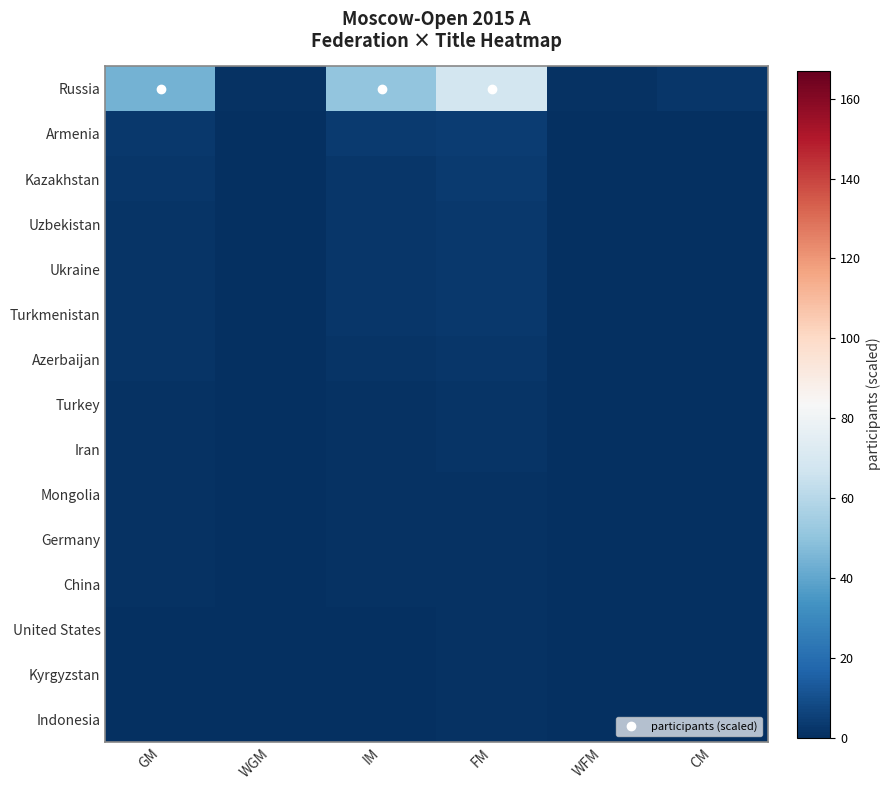

Reading left to right, what are all the values shown in this chart?

Russia: GM=44.1	WGM=1.1	IM=50.4	FM=68.3	WFM=1.1	CM=2.1
Armenia: GM=2.9	WGM=0.1	IM=3.3	FM=4.5	WFM=0.1	CM=0.1
Kazakhstan: GM=2.1	WGM=0.1	IM=2.4	FM=3.3	WFM=0.1	CM=0.1
Uzbekistan: GM=1.8	WGM=0.0	IM=2.1	FM=2.9	WFM=0.0	CM=0.1
Ukraine: GM=1.8	WGM=0.0	IM=2.1	FM=2.9	WFM=0.0	CM=0.1
Turkmenistan: GM=1.8	WGM=0.0	IM=2.1	FM=2.9	WFM=0.0	CM=0.1
Azerbaijan: GM=1.3	WGM=0.0	IM=1.5	FM=2.0	WFM=0.0	CM=0.1
Turkey: GM=1.1	WGM=0.0	IM=1.2	FM=1.6	WFM=0.0	CM=0.1
Iran: GM=1.1	WGM=0.0	IM=1.2	FM=1.6	WFM=0.0	CM=0.1
Mongolia: GM=0.8	WGM=0.0	IM=0.9	FM=1.2	WFM=0.0	CM=0.0
Germany: GM=0.8	WGM=0.0	IM=0.9	FM=1.2	WFM=0.0	CM=0.0
China: GM=0.8	WGM=0.0	IM=0.9	FM=1.2	WFM=0.0	CM=0.0
United States: GM=0.5	WGM=0.0	IM=0.6	FM=0.8	WFM=0.0	CM=0.0
Kyrgyzstan: GM=0.5	WGM=0.0	IM=0.6	FM=0.8	WFM=0.0	CM=0.0
Indonesia: GM=0.5	WGM=0.0	IM=0.6	FM=0.8	WFM=0.0	CM=0.0